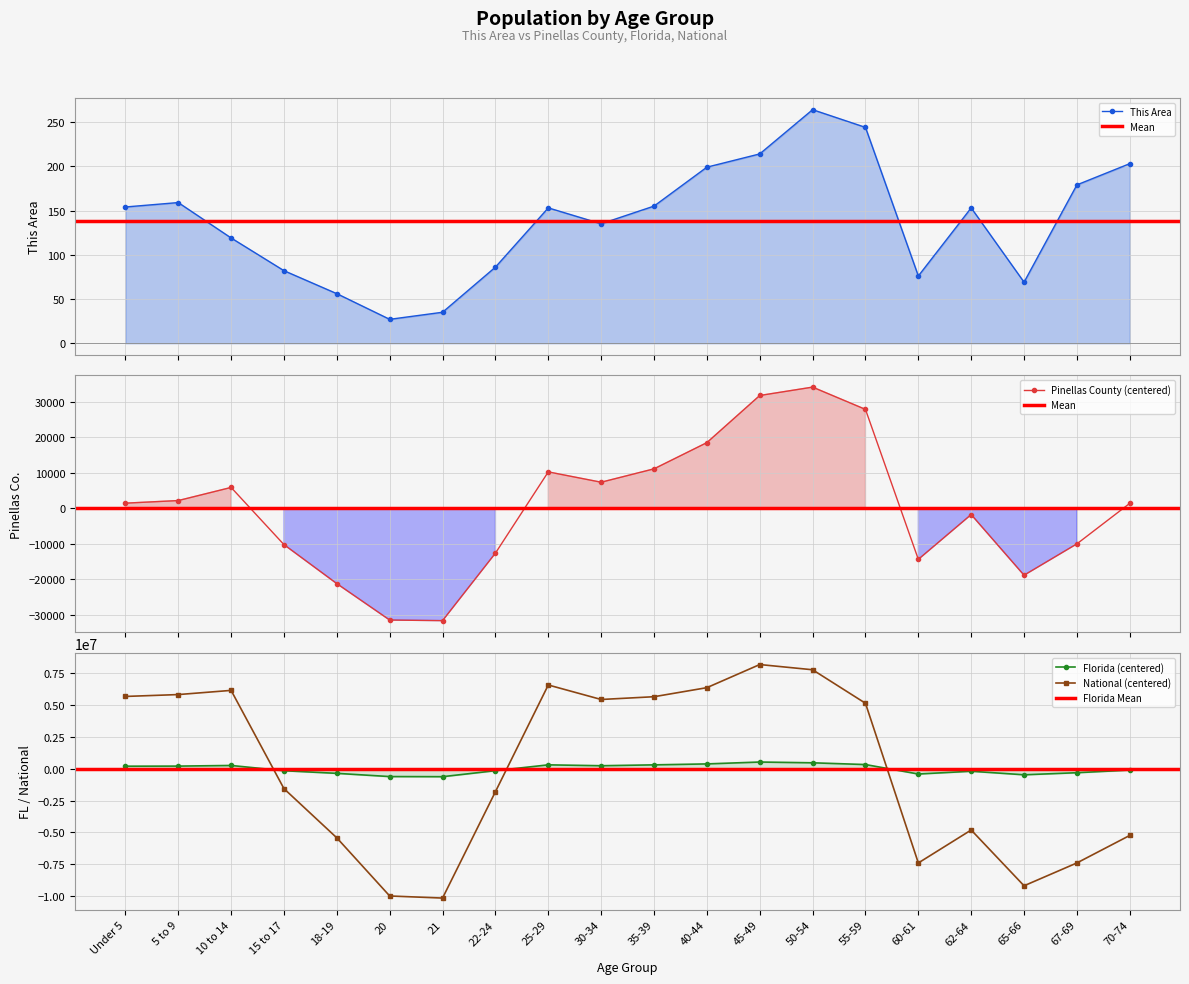

What position from the right is 22-24?

13